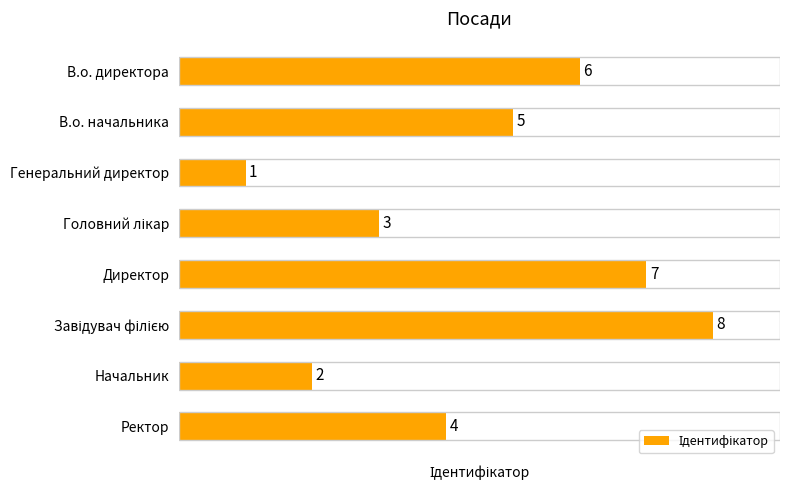

What is the difference between the second highest and second lowest values?

5